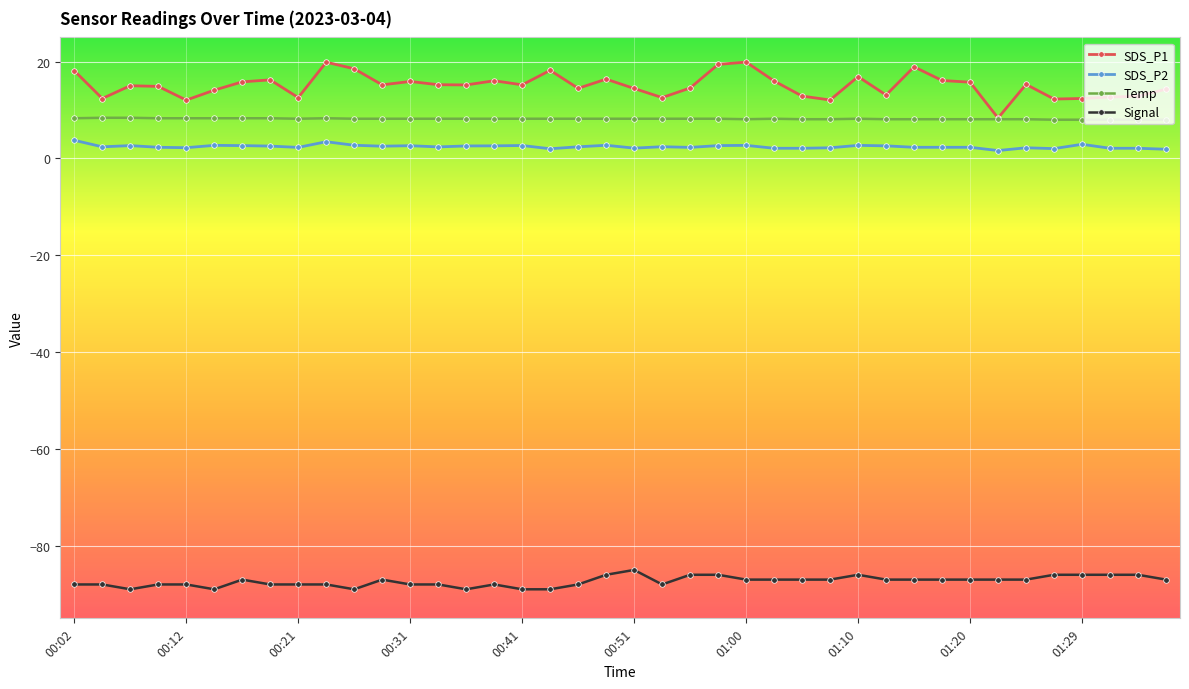

Which series has the largest total across all categories?

SDS_P1